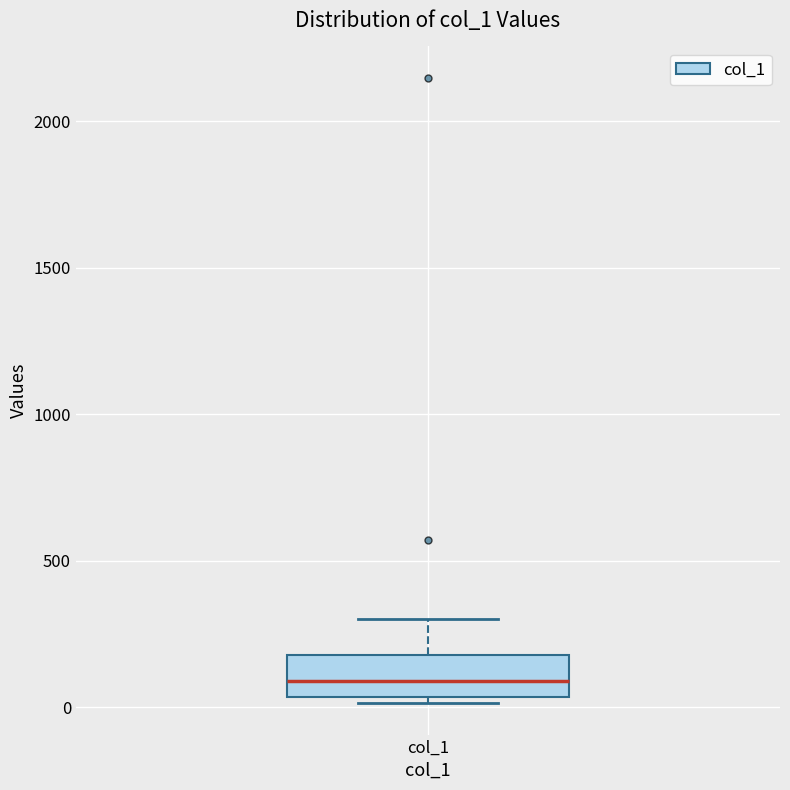

Read this box plot against the y-axis: the position of the median line, the range covered by the box, and the ends of both whiskers. The values are not printed on the chart, so give them approximately, as read against the axis.

median 100, box 50 to 200, whiskers 0 to 300